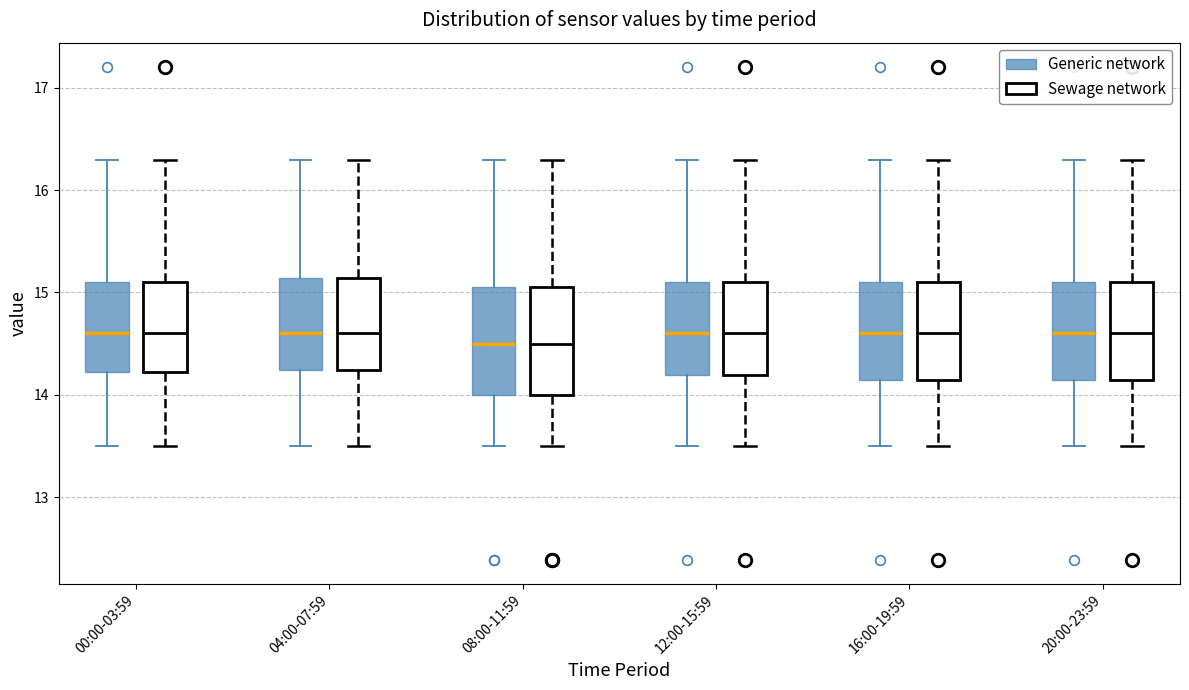

Reading left to right, read every box against the y-axis: the position of its median line, the range the box covers, and the ends of its whiskers. The values are not printed on the chart, so give them approximately, as read against the axis.

00:00-03:59 (Generic network): median 14.6, box 14.2 to 15.1, whiskers 13.5 to 16.3
00:00-03:59 (Sewage network): median 14.6, box 14.2 to 15.1, whiskers 13.5 to 16.3
04:00-07:59 (Generic network): median 14.6, box 14.2 to 15.1, whiskers 13.5 to 16.3
04:00-07:59 (Sewage network): median 14.6, box 14.2 to 15.1, whiskers 13.5 to 16.3
08:00-11:59 (Generic network): median 14.5, box 14.0 to 15.1, whiskers 13.5 to 16.3
08:00-11:59 (Sewage network): median 14.5, box 14.0 to 15.1, whiskers 13.5 to 16.3
12:00-15:59 (Generic network): median 14.6, box 14.2 to 15.1, whiskers 13.5 to 16.3
12:00-15:59 (Sewage network): median 14.6, box 14.2 to 15.1, whiskers 13.5 to 16.3
16:00-19:59 (Generic network): median 14.6, box 14.1 to 15.1, whiskers 13.5 to 16.3
16:00-19:59 (Sewage network): median 14.6, box 14.1 to 15.1, whiskers 13.5 to 16.3
20:00-23:59 (Generic network): median 14.6, box 14.1 to 15.1, whiskers 13.5 to 16.3
20:00-23:59 (Sewage network): median 14.6, box 14.1 to 15.1, whiskers 13.5 to 16.3